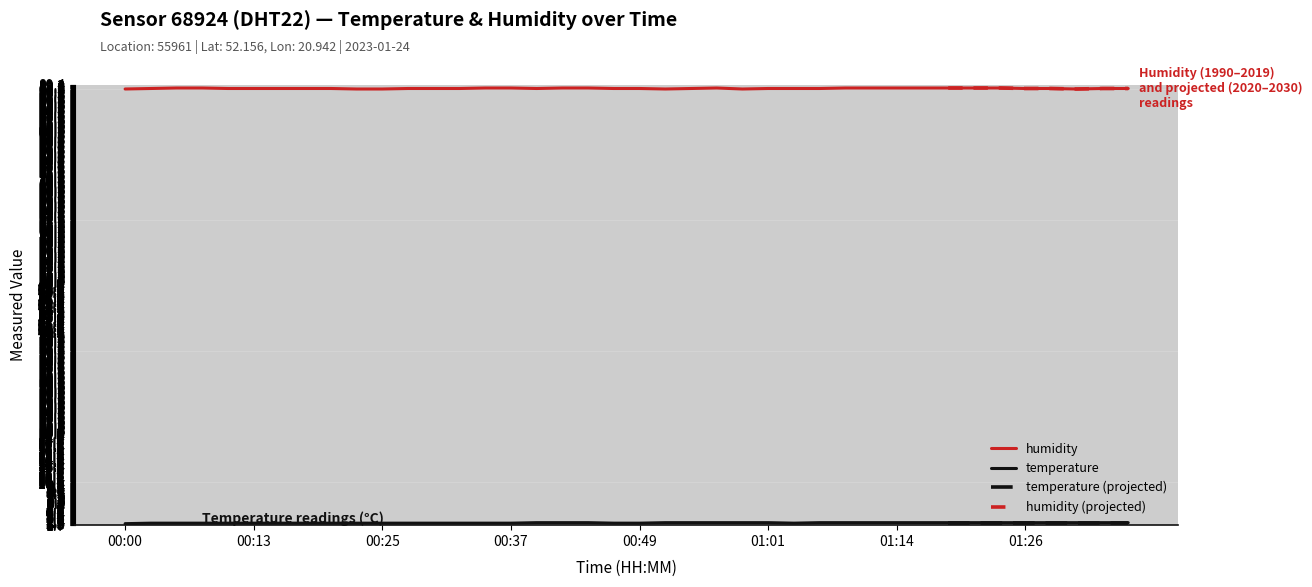

Which has a higher value, 00:05 or 01:09?

01:09